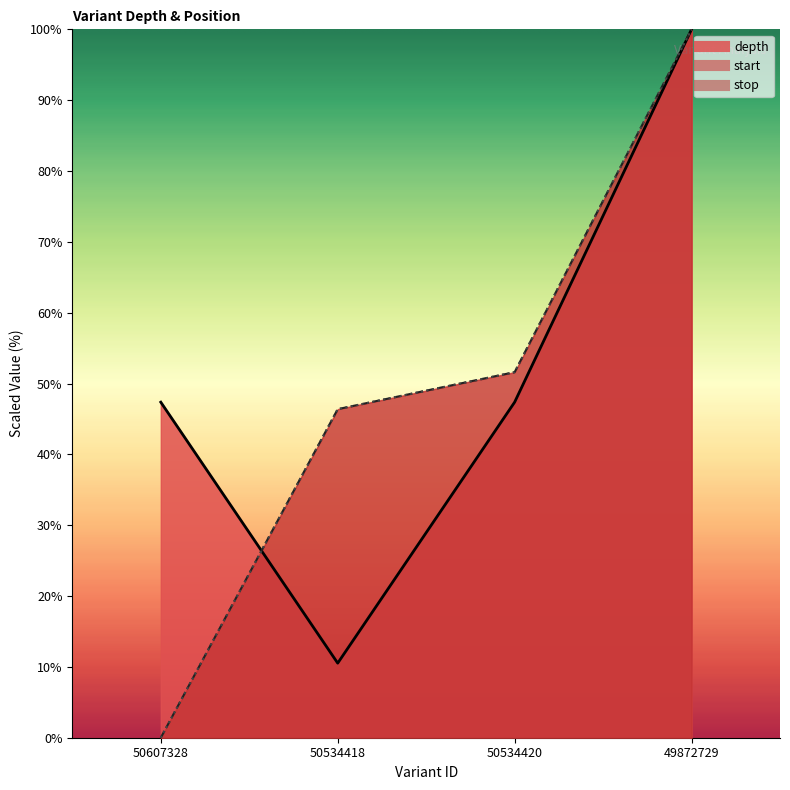

What position from the right is 50534420?

2